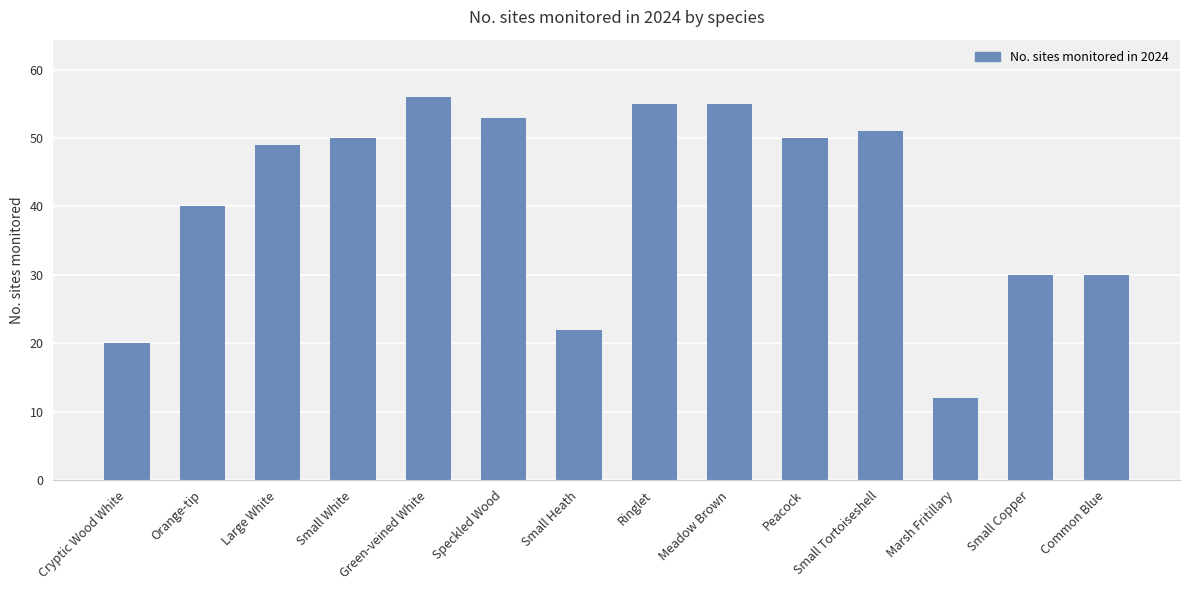

How many bars are there in total?

14